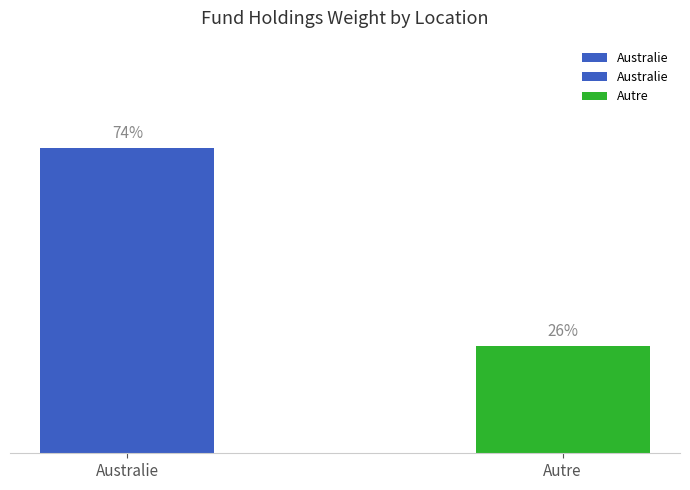

Where is the data nearest to the value 50?

Australie